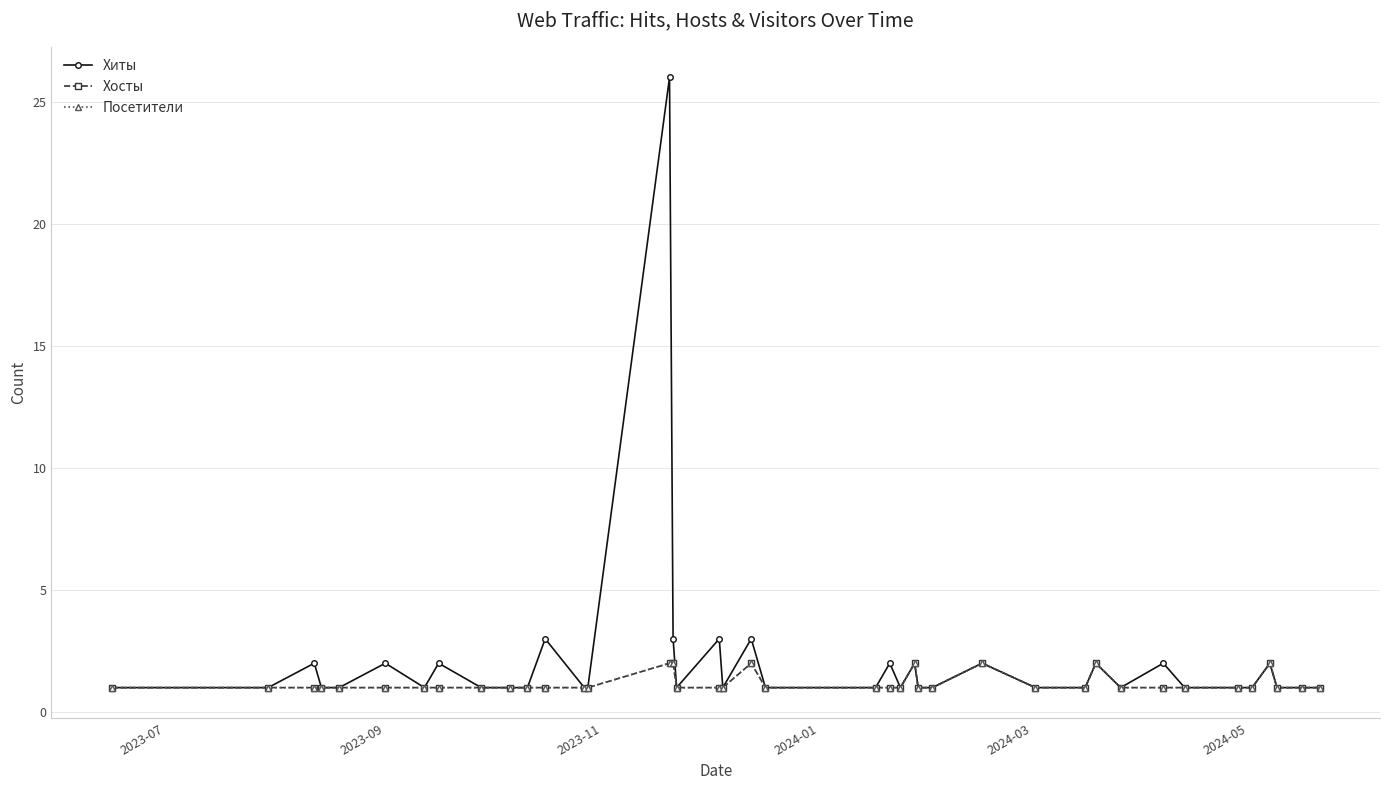

Which series has the largest total across all categories?

Хиты